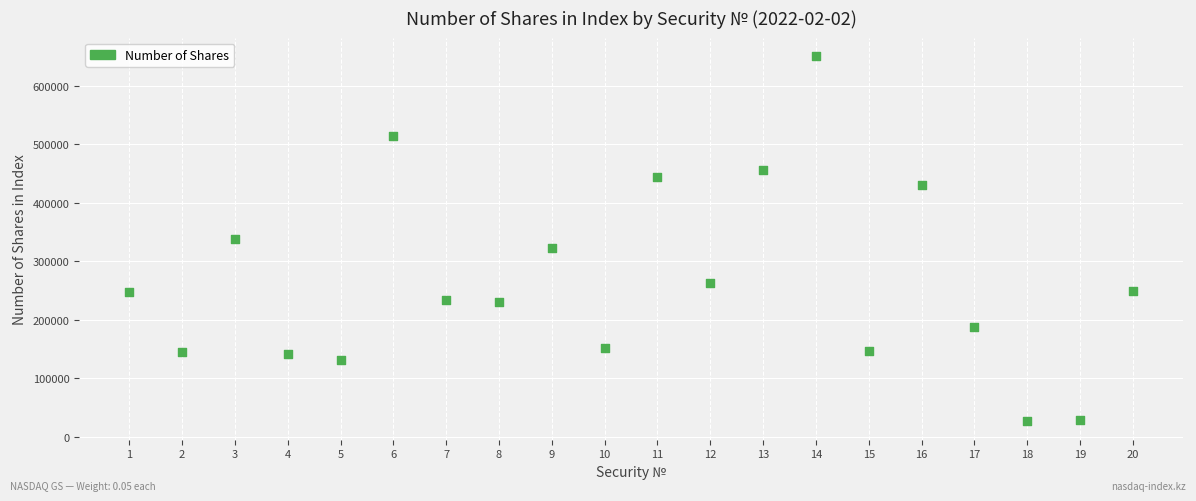

What is the range of Y values (max minus min)?

625223.2